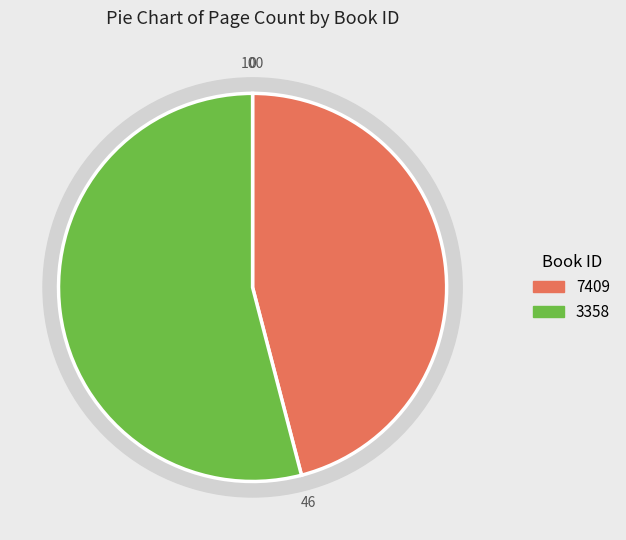

Which category has the biggest portion of the pie?

3358